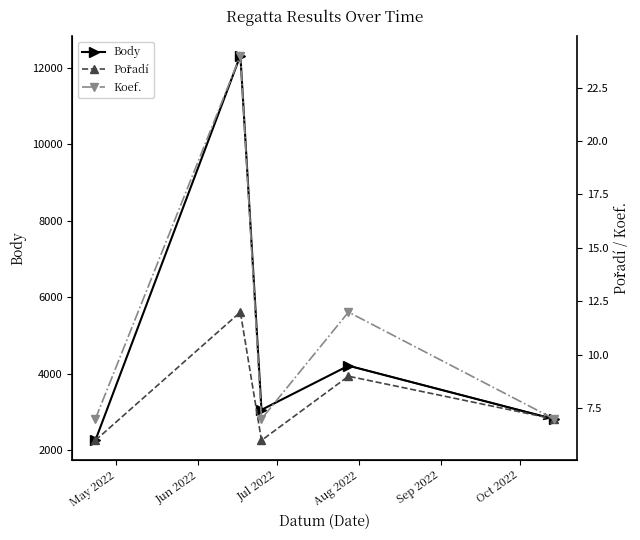

Reading left to right, list all the values displayed in this chart.

Body: 2260	12316	3058	4211	2814
Pořadí: 6	12	6	9	7
Koef.: 7	24	7	12	7